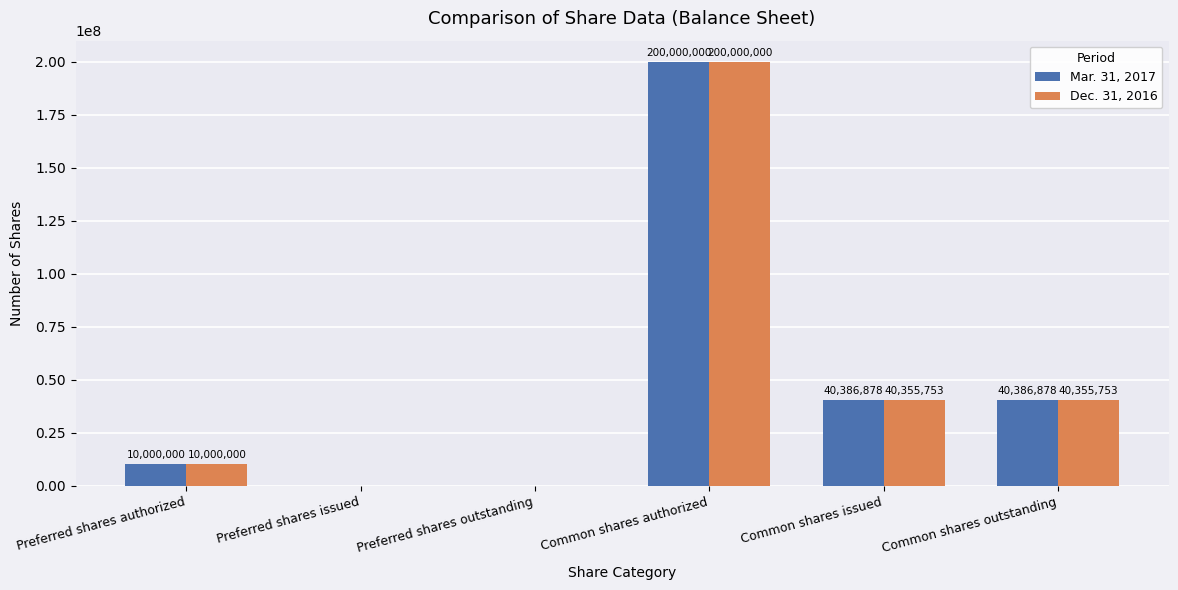

Where does the Dec. 31, 2016 series first go above 40355753?

Common shares authorized